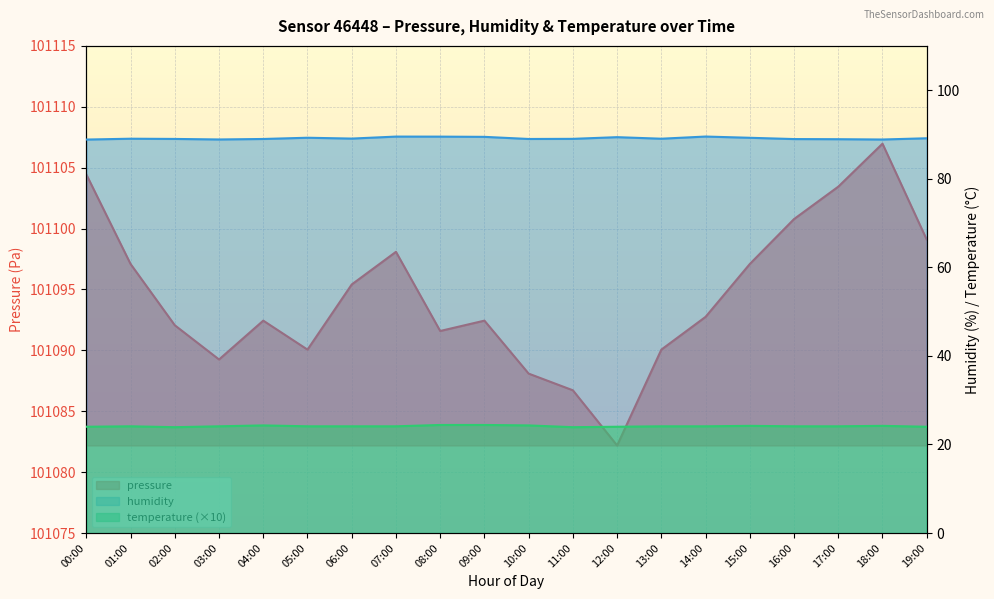

How many values in the temperature series exceed 24?

15